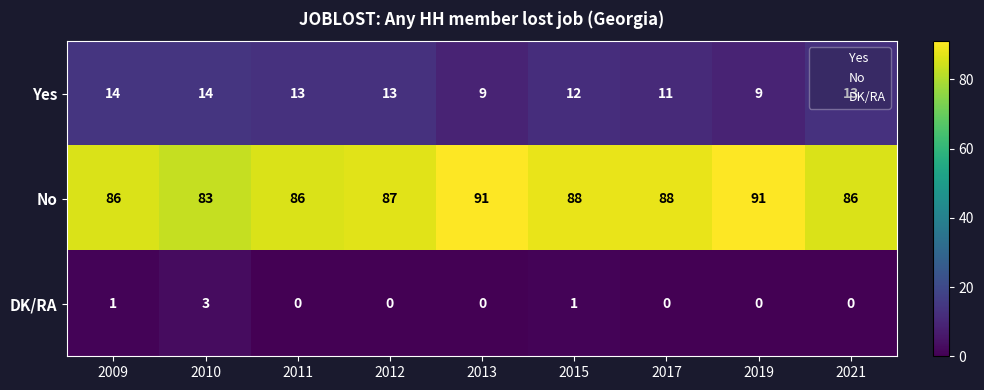

What is the difference between the maximum and minimum values in the No series?

8